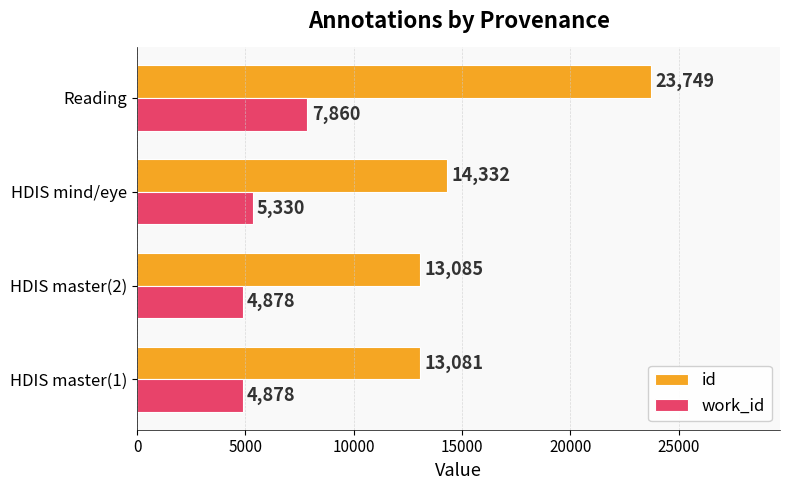

How many data points in work_id are less than 5330?

2